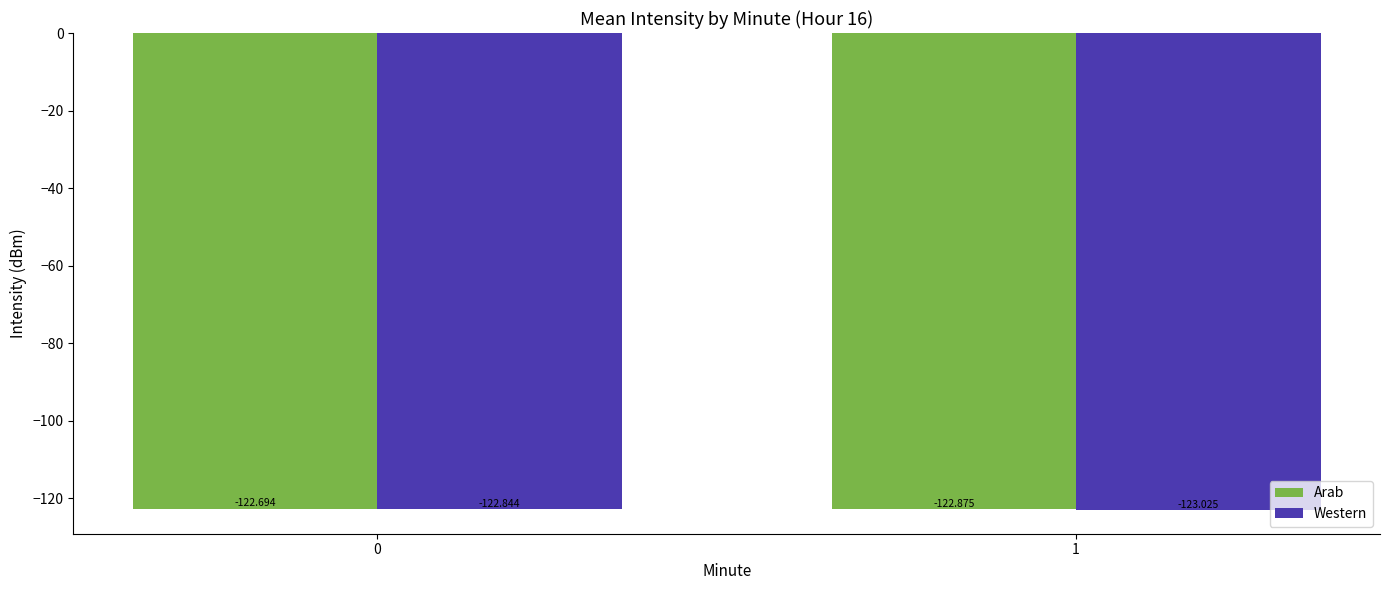

What is the value of the Western bar at the 2nd from the left?

-123.0